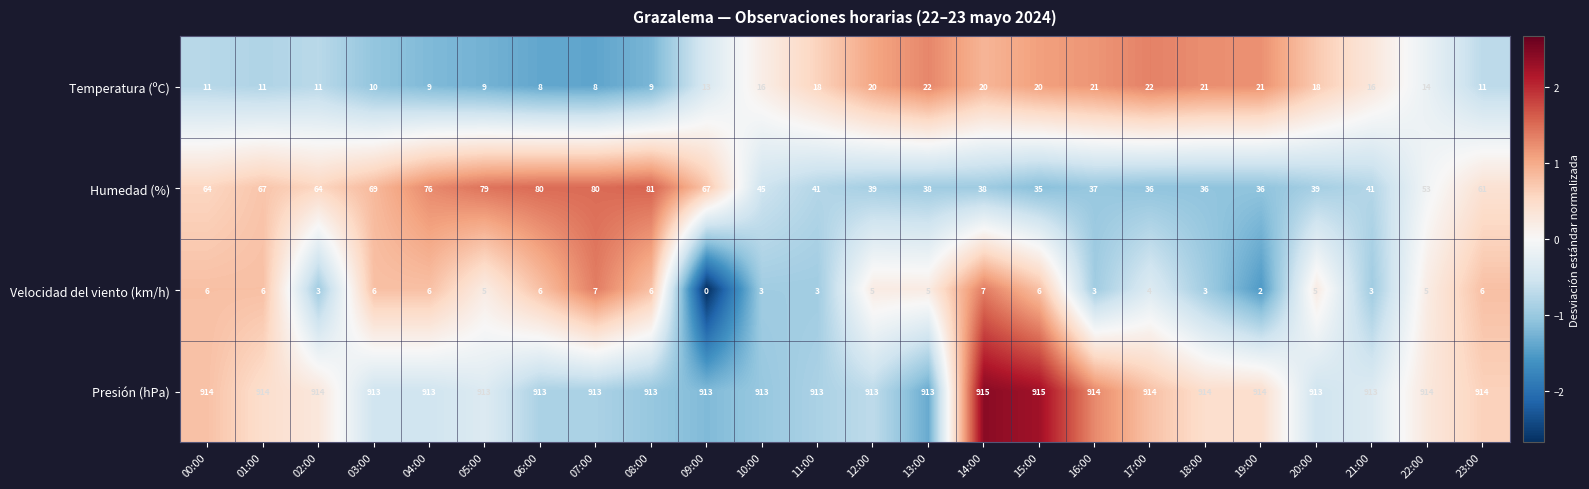

Is it true that Presión (hPa) equals 913 at 11:00?

True